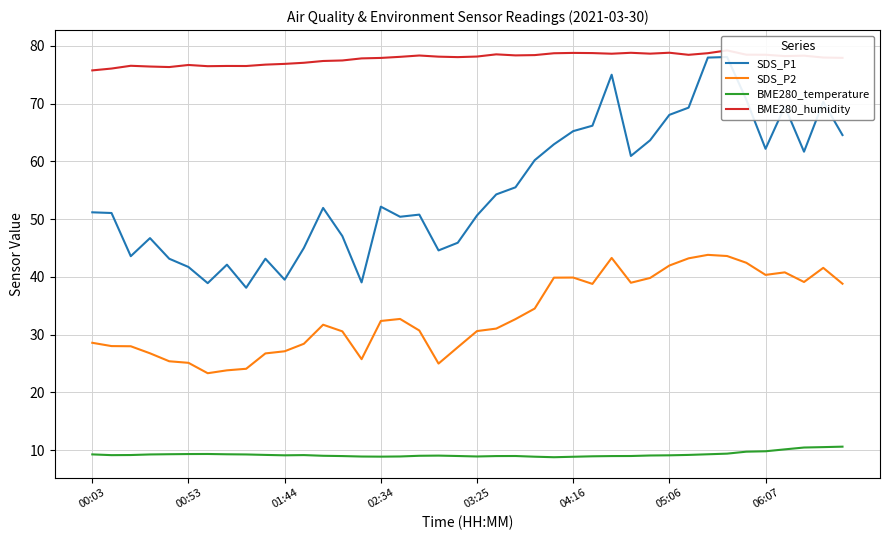

At how many categories does at least one series exceed 68?

40